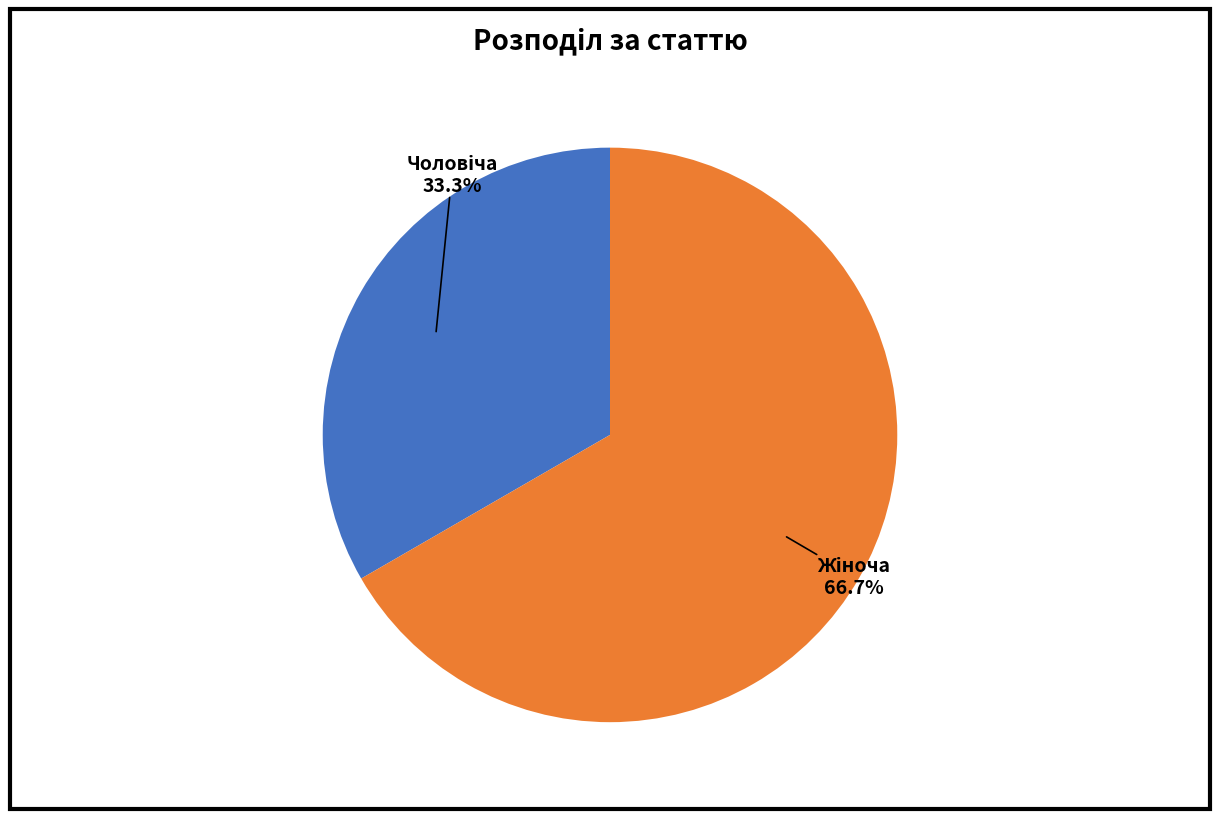

Count the number of slices in the pie.

2